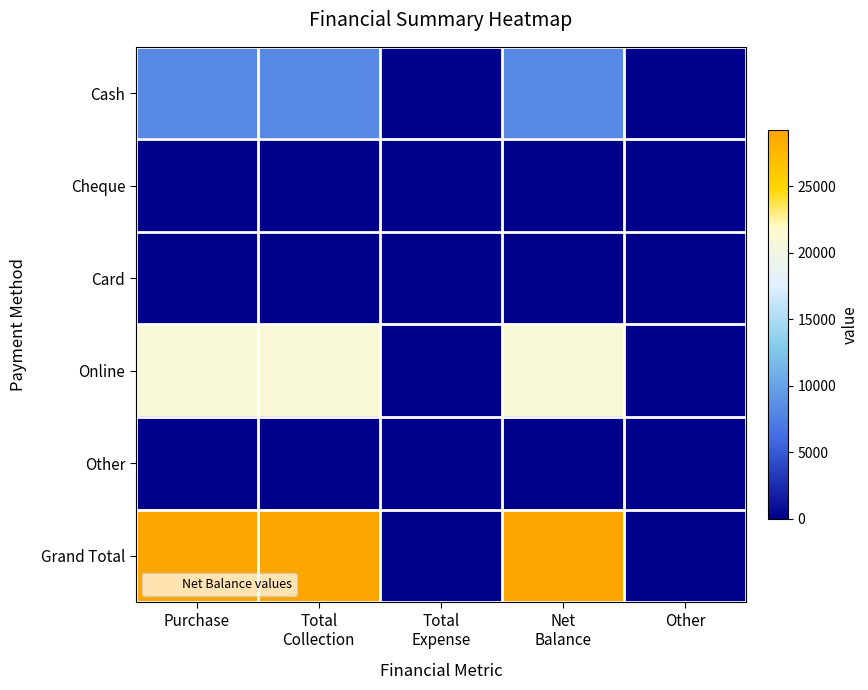

Rank the series by their maximum value, from lowest to highest.

Cheque, Card, Other, Cash, Online, Grand Total